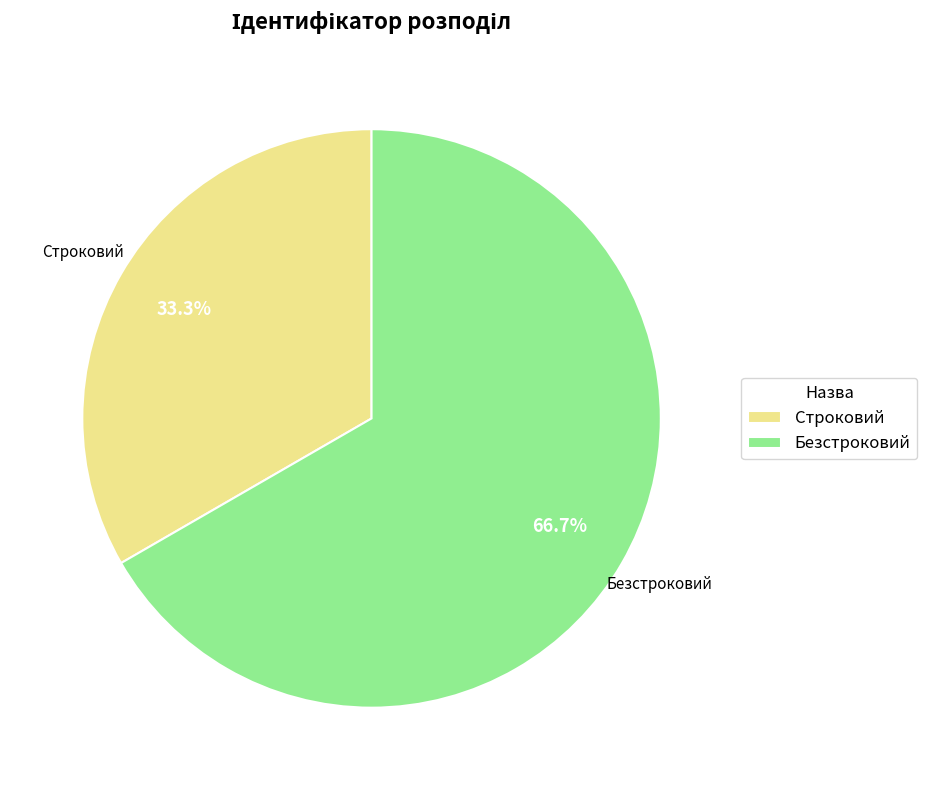

What percentage is the Строковий slice, to the nearest percent?

33%